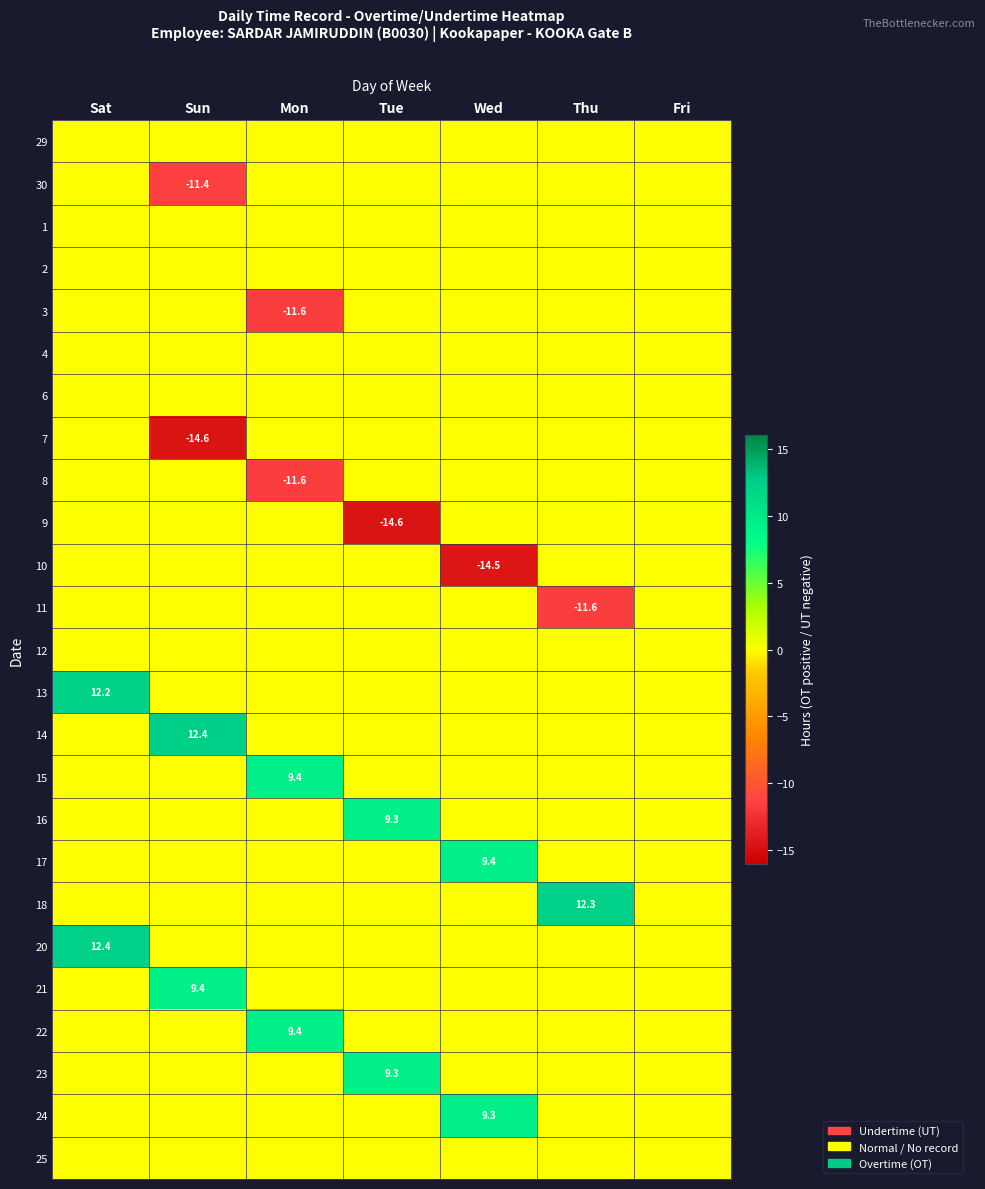

Which has a higher value, Thu or Mon?

Thu